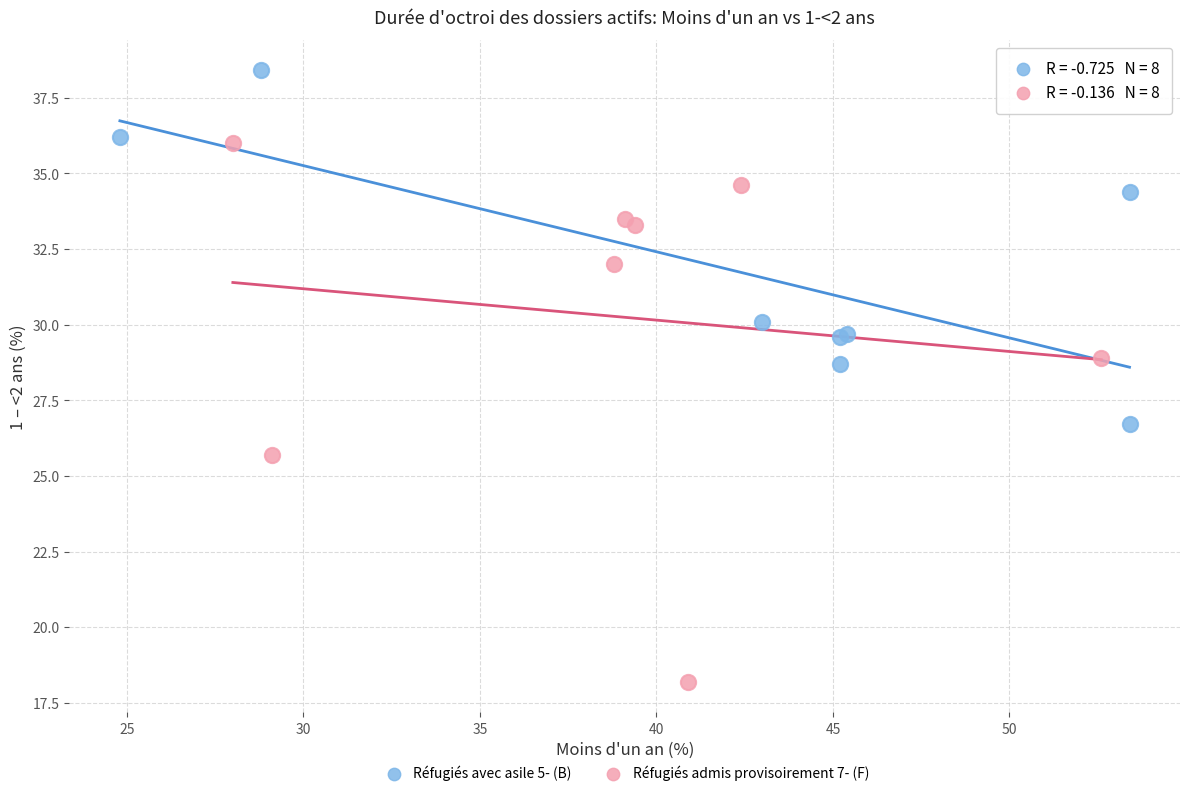

Which series contains the lowest Y value?

Réfugiés admis provisoirement 7- (F)